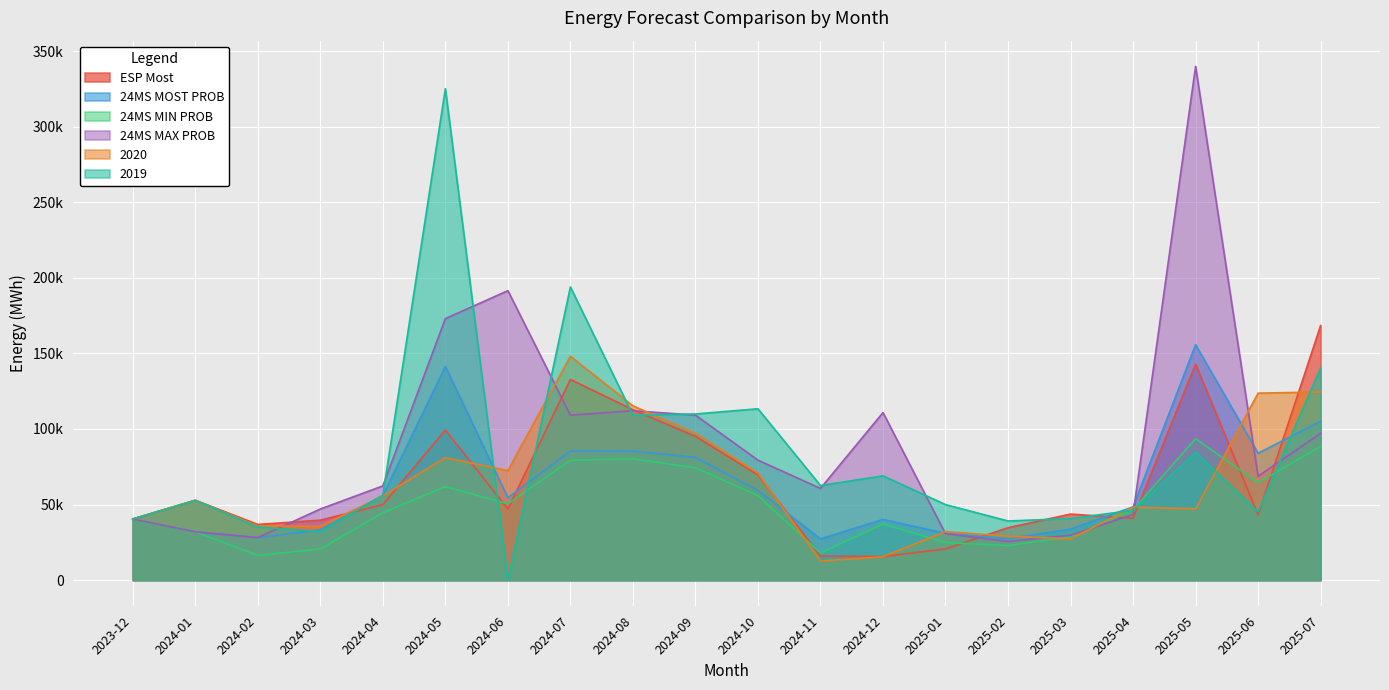

Reading right to left, extract all data points from this chart.

ESP Most: 168427.0	43231.1	142889.0	40925.4	43642.5	34632.7	20587.0	15546.5	15858.0	69594.4	95081.9	112755.0	132758.0	47002.3	99290.2	49925.4	39642.5	36788.4	52820.2	40426.5
24MS MOST PROB: 105020.0	83930.0	155760.0	48420.0	33710.0	27350.0	30920.0	40140.0	27260.0	59320.0	81210.0	85380.0	85420.0	54440.0	141320.0	55930.0	33180.0	28100.0	31910.0	40426.5
24MS MIN PROB: 88420.0	64440.0	93570.0	46470.0	28570.0	22800.0	24770.0	37070.0	17830.0	55860.0	74260.0	80230.0	79270.0	50490.0	61800.0	44540.0	20570.0	16310.0	31910.0	40426.5
24MS MAX PROB: 97090.0	68690.0	340000.0	43440.0	29640.0	25580.0	30630.0	110850.0	60670.0	79340.0	109160.0	112050.0	109090.0	191550.0	173020.0	62320.0	47010.0	28100.0	31910.0	40426.5
2020: 124496.0	123695.0	47127.8	48243.4	27282.1	28978.6	32056.0	15444.5	12561.0	70755.4	97097.9	115307.0	148127.0	72453.2	80981.2	55699.4	35586.5	35777.4	52763.2	40426.5
2019: 140354.0	45203.3	84615.4	46164.4	40722.5	39092.4	49943.6	68986.1	62540.7	113360.0	109922.0	109128.0	193987.0	175.8	325181.0	56199.1	32064.5	35124.4	52788.2	40426.5